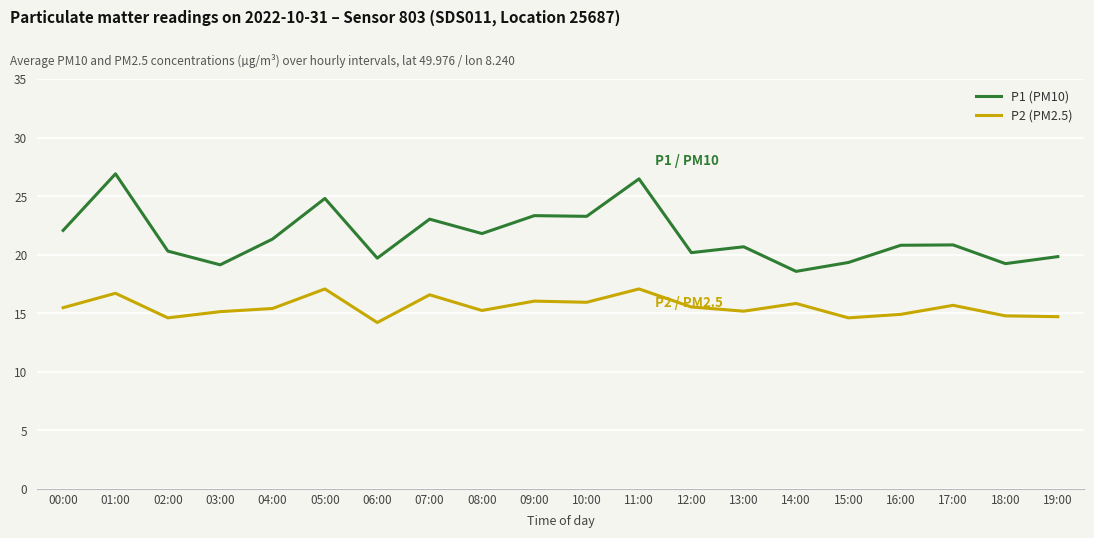

What is the highest value of the P1 (PM10) series?

26.9